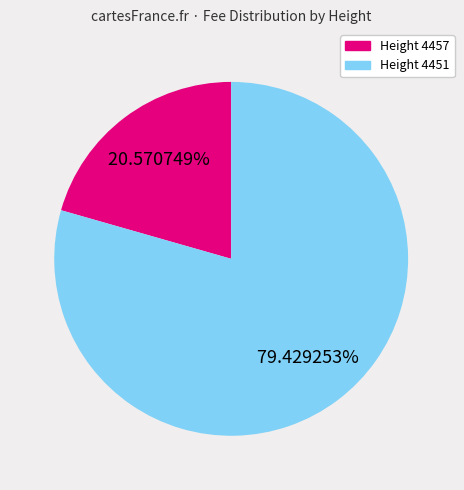

Which slice is the largest?

4451